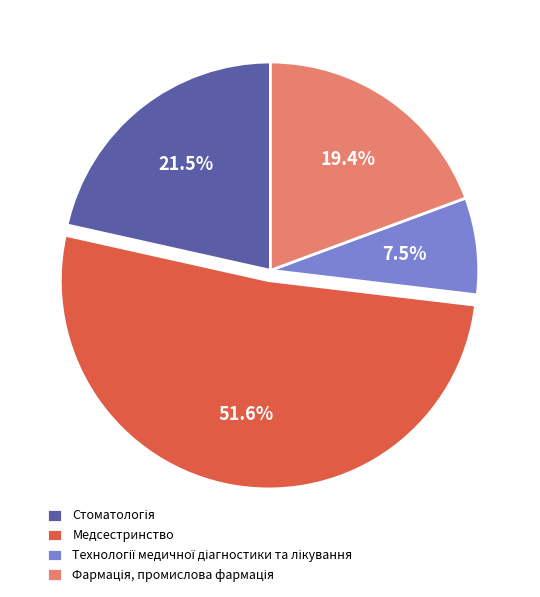

Which slice is the largest?

Медсестринство